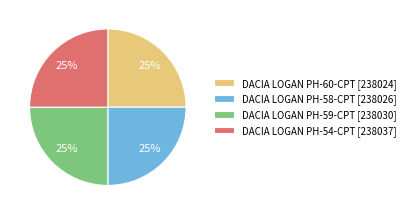

What is the ratio of the value at DACIA LOGAN PH-58-CPT [238026] to the value at DACIA LOGAN PH-60-CPT [238024]?

1.0